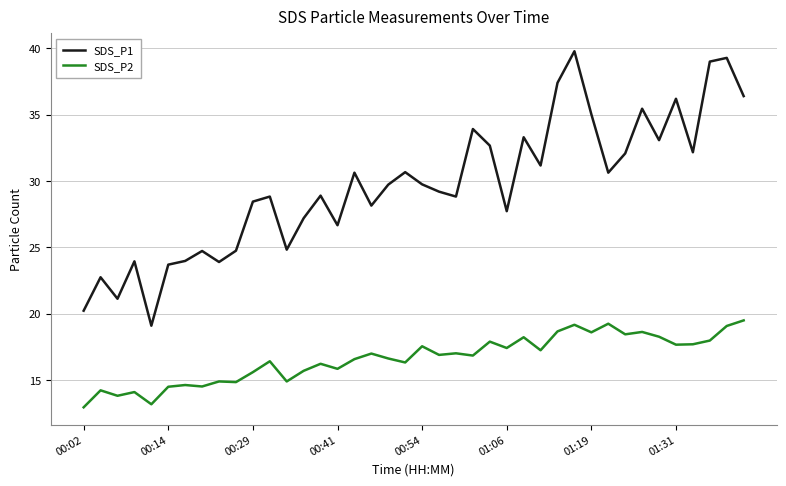

At how many categories does at least one series exceed 20?

39